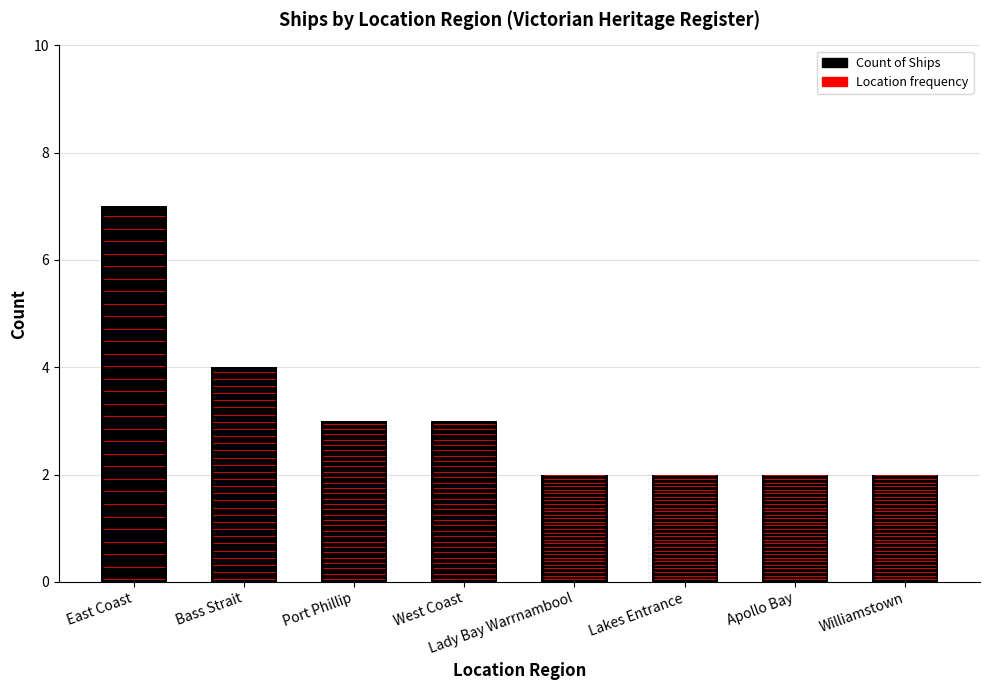

How many values are below 3?

4